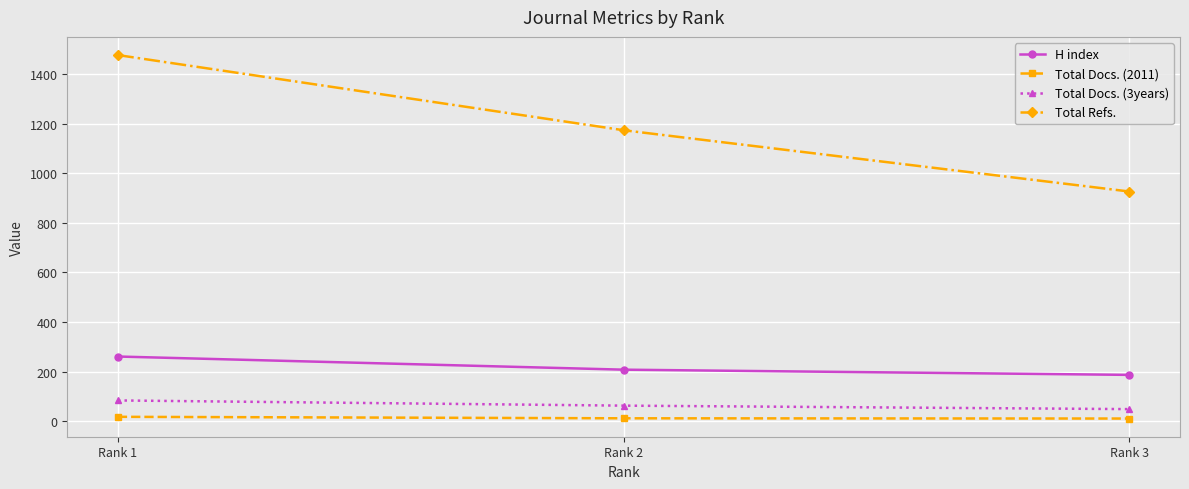

What is the total value across all series at Rank 2?

1456